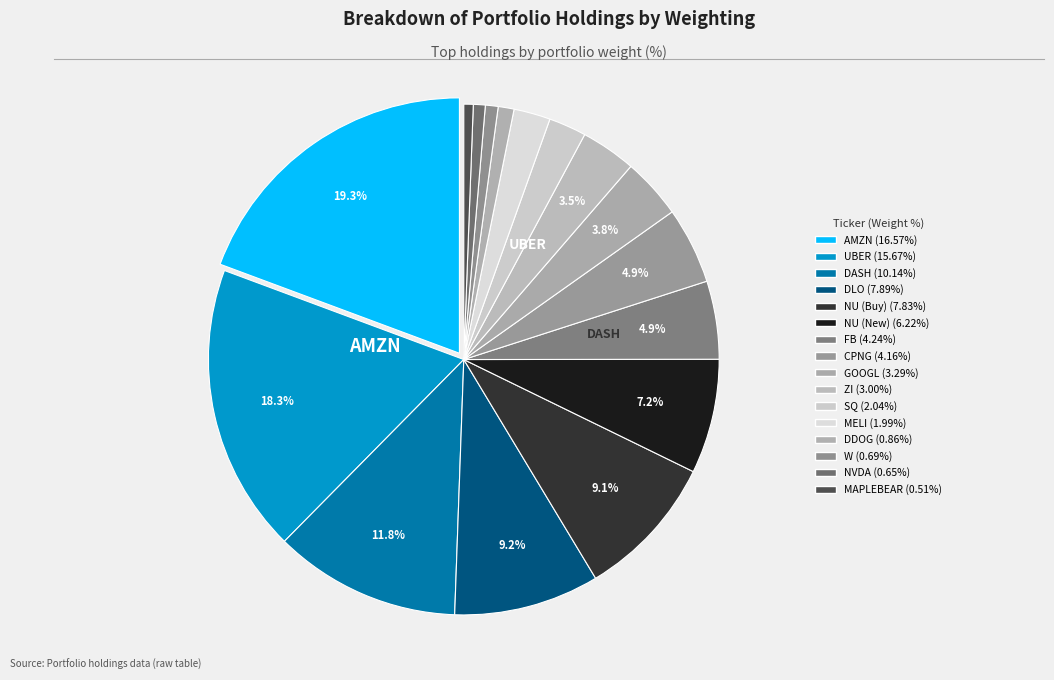

What is the smallest slice in the pie chart?

MAPLEBEAR